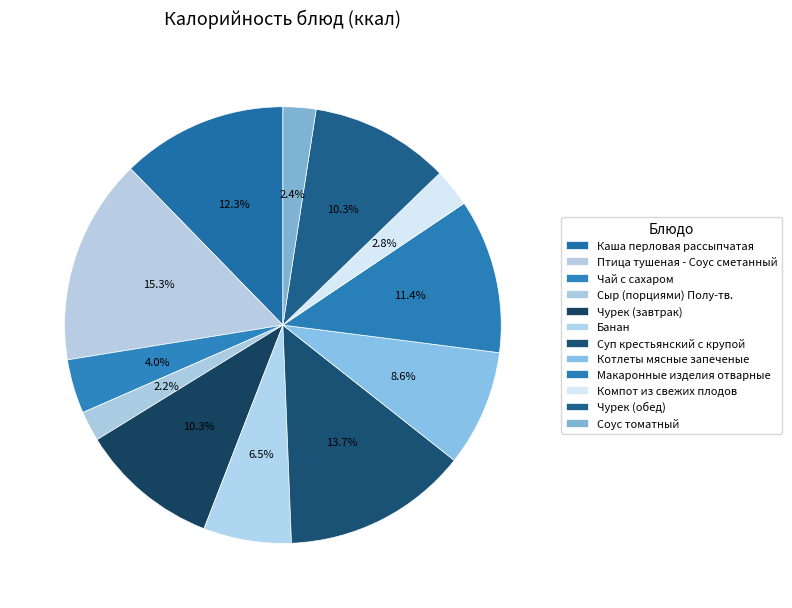

How many slices are in this pie chart?

12